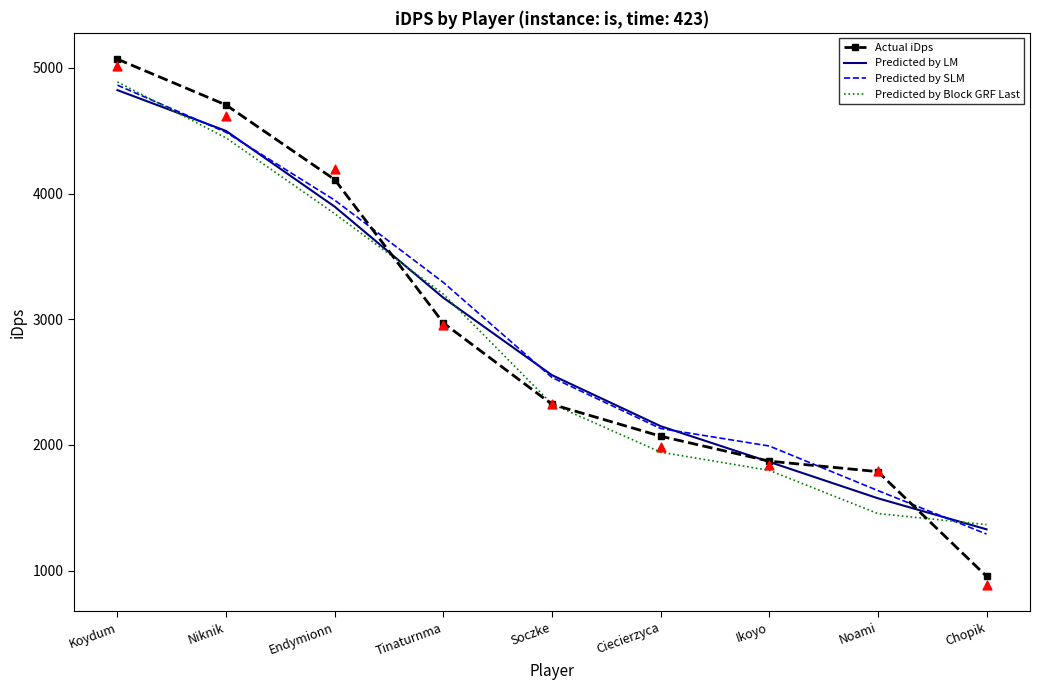

Which series has the largest Y range (max minus min)?

Actual iDps